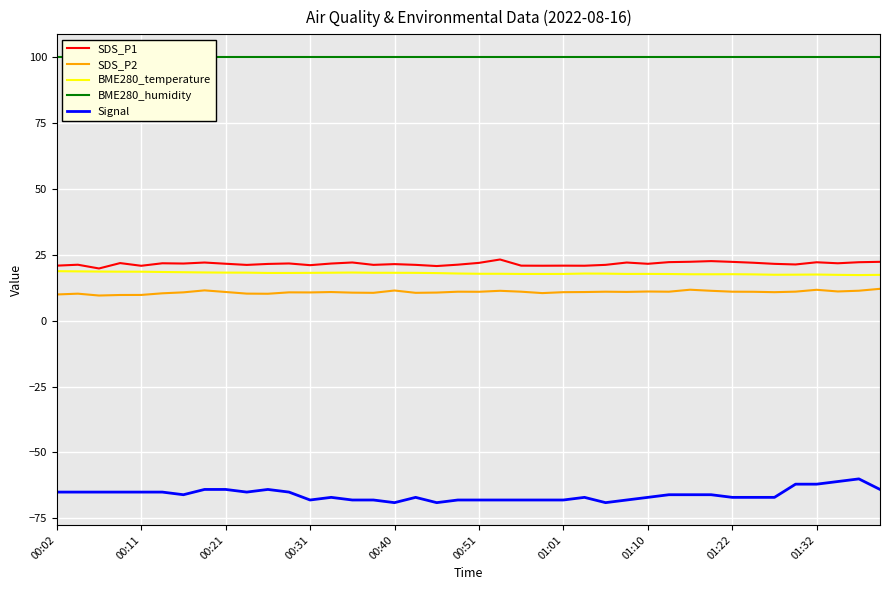

What is the lowest value of the BME280_temperature series?

17.2